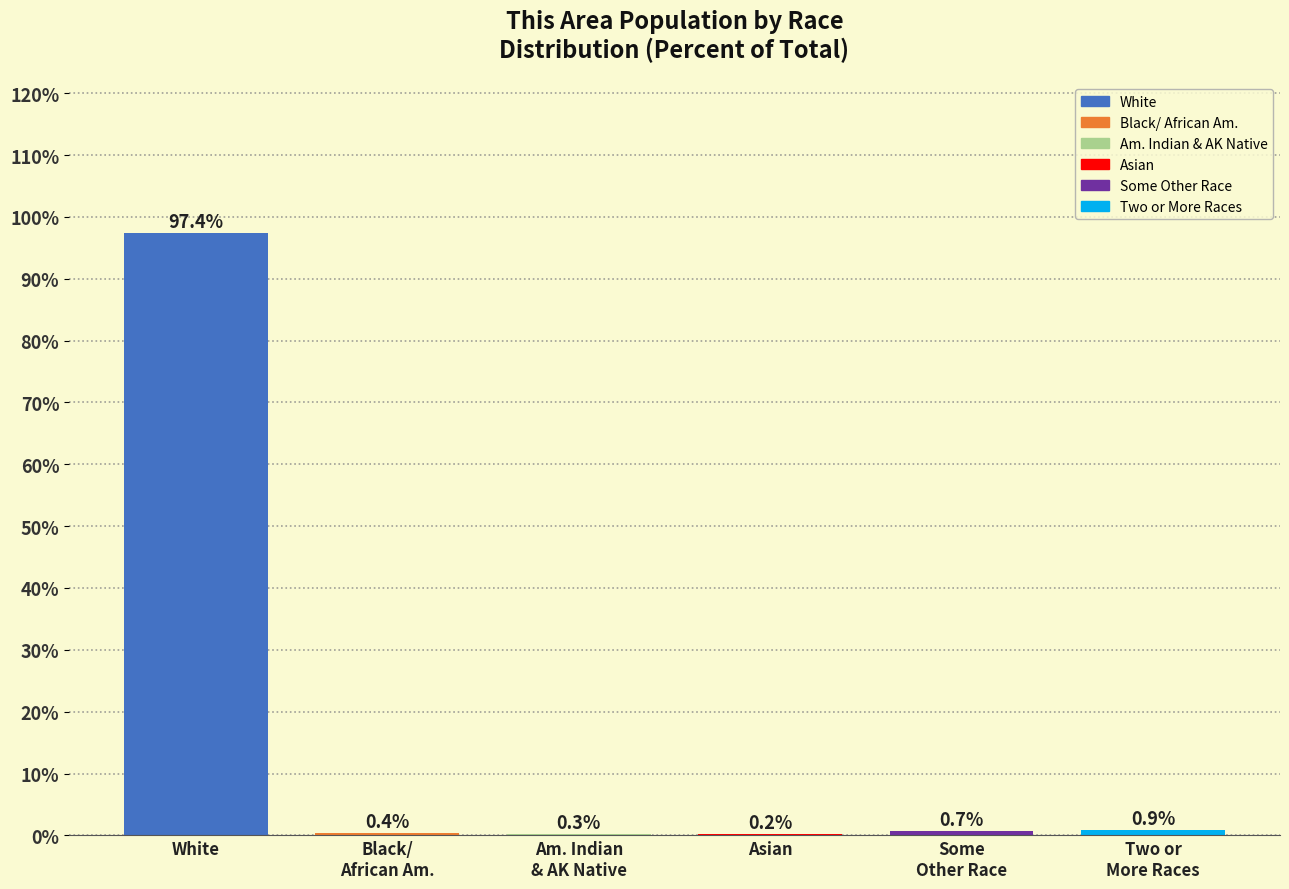

Is it true that the value at White is 52.4?

False